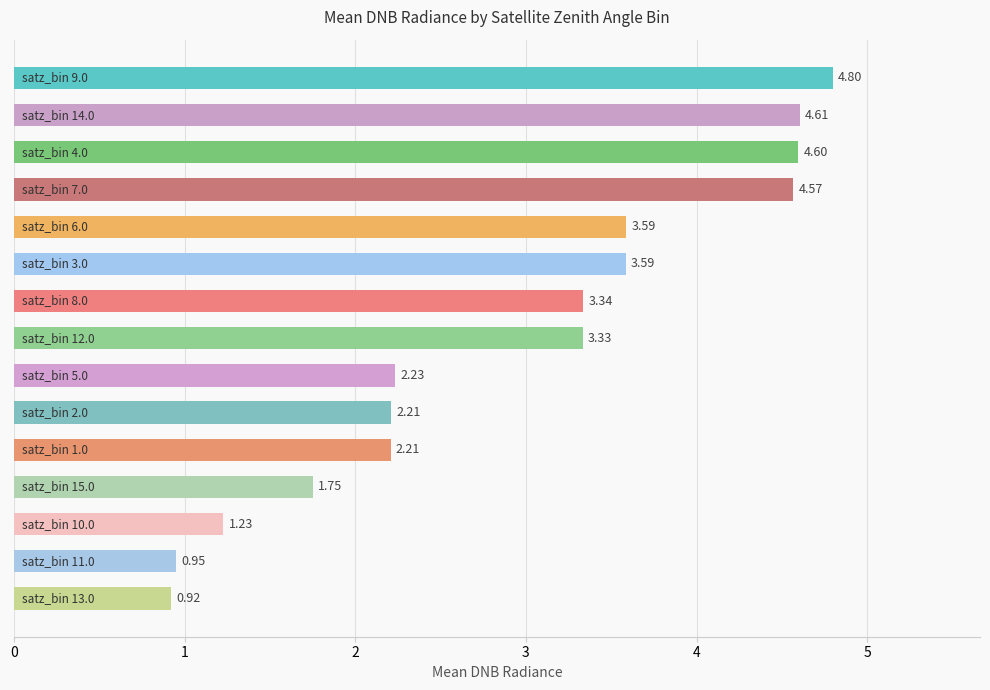

What is the difference between the second highest and minimum values?

3.7